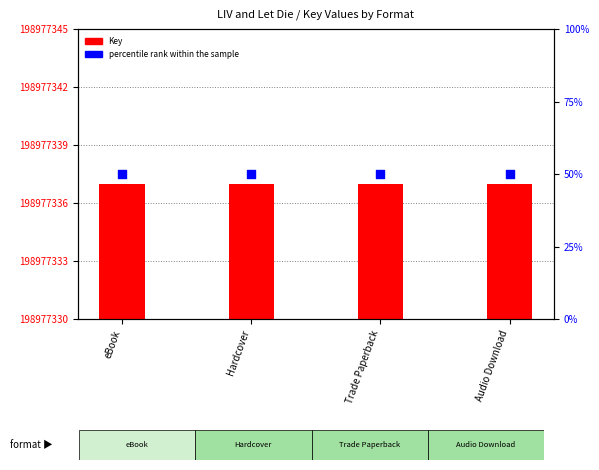

What is the total value across all series at eBook?

198977387